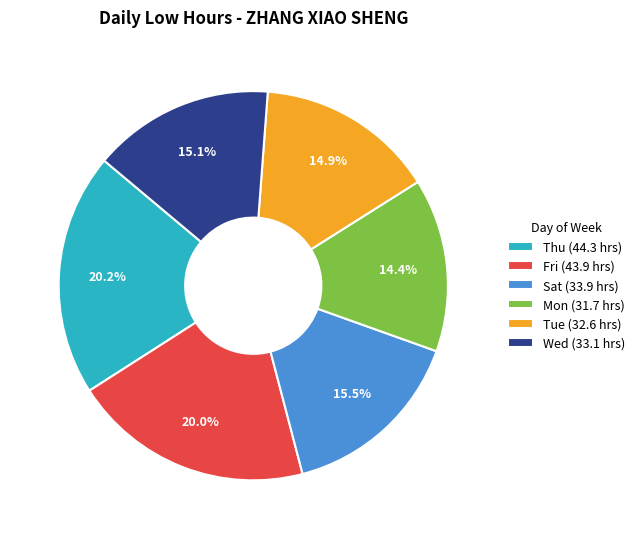

Count the number of slices in the pie.

6